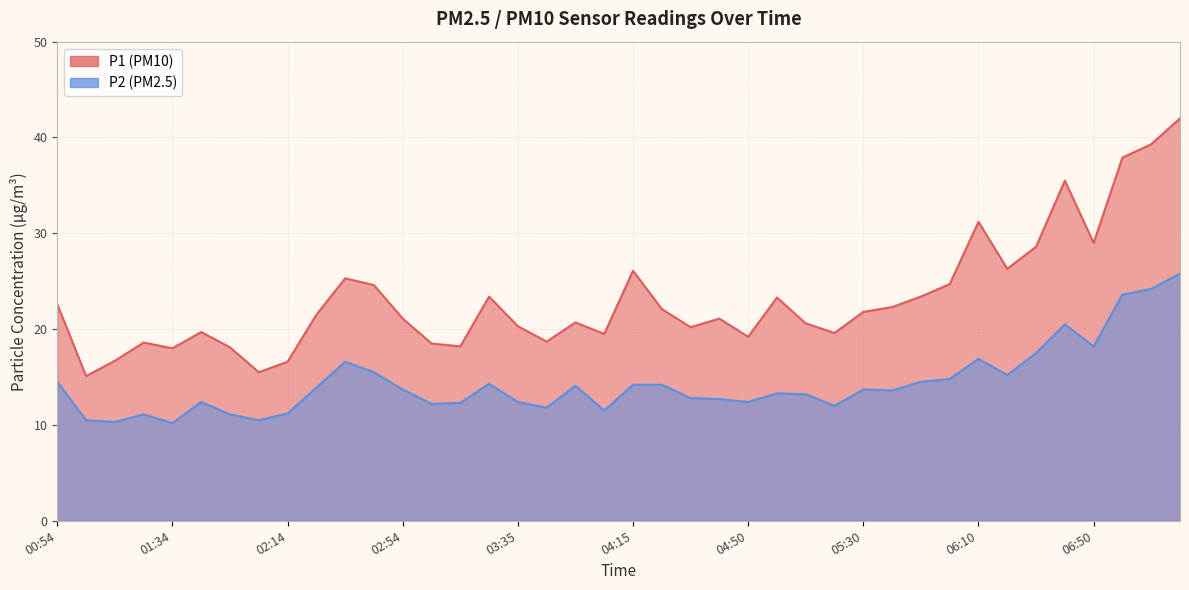

List the series in order of their peak value, highest first.

P1, P2